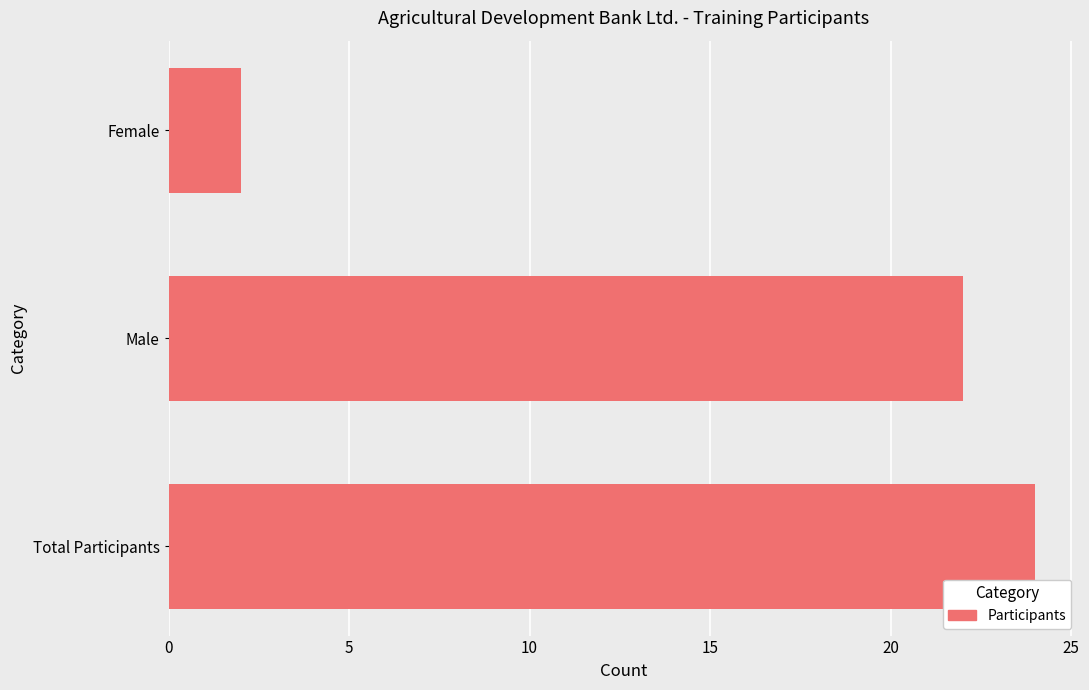

How many bars are there in total?

3